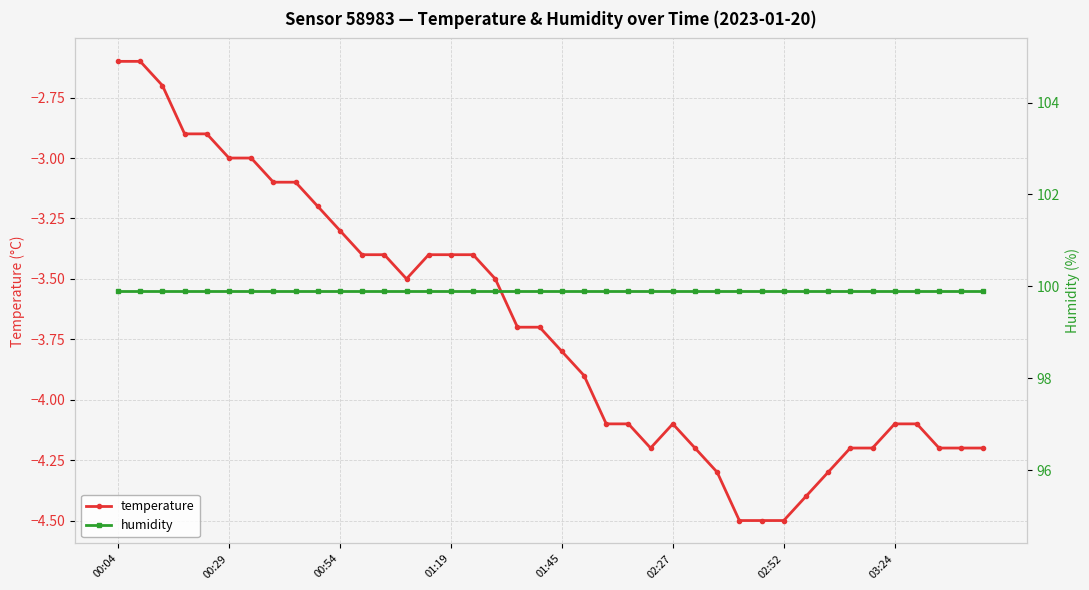

What is the minimum value for temperature?

-4.5